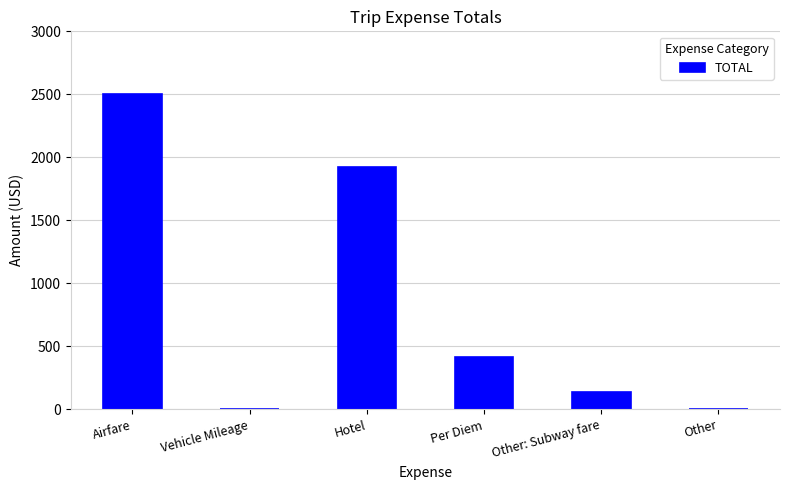

Where is the data nearest to the value 1250?

Hotel